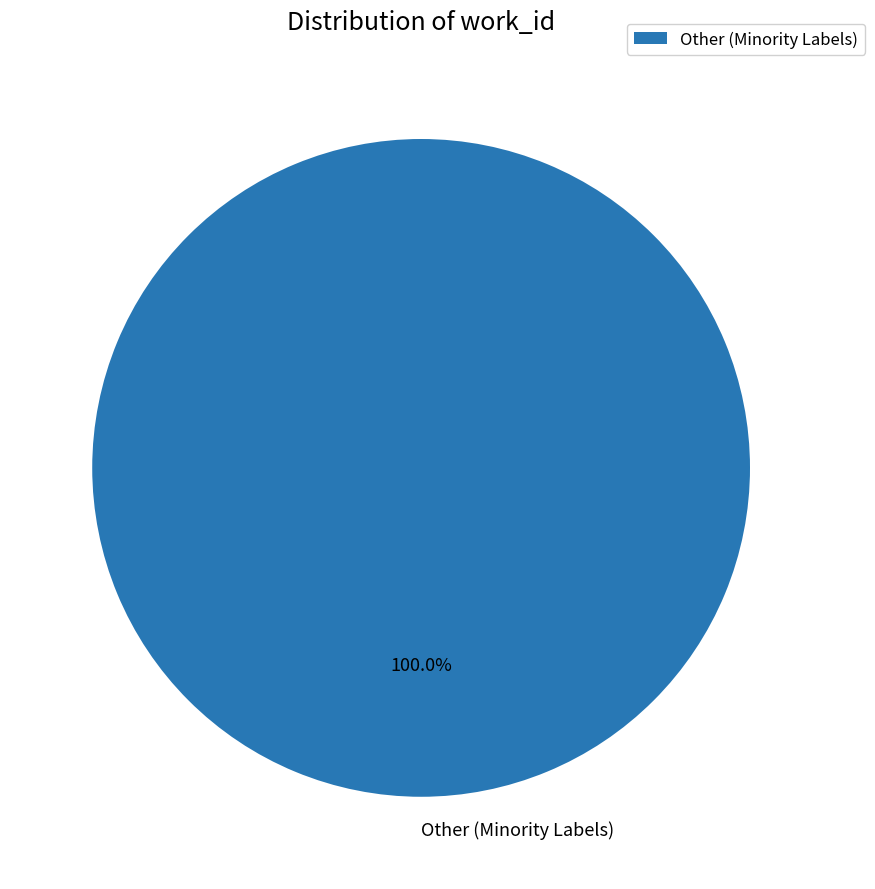

What is the majority slice?

Other (Minority Labels)